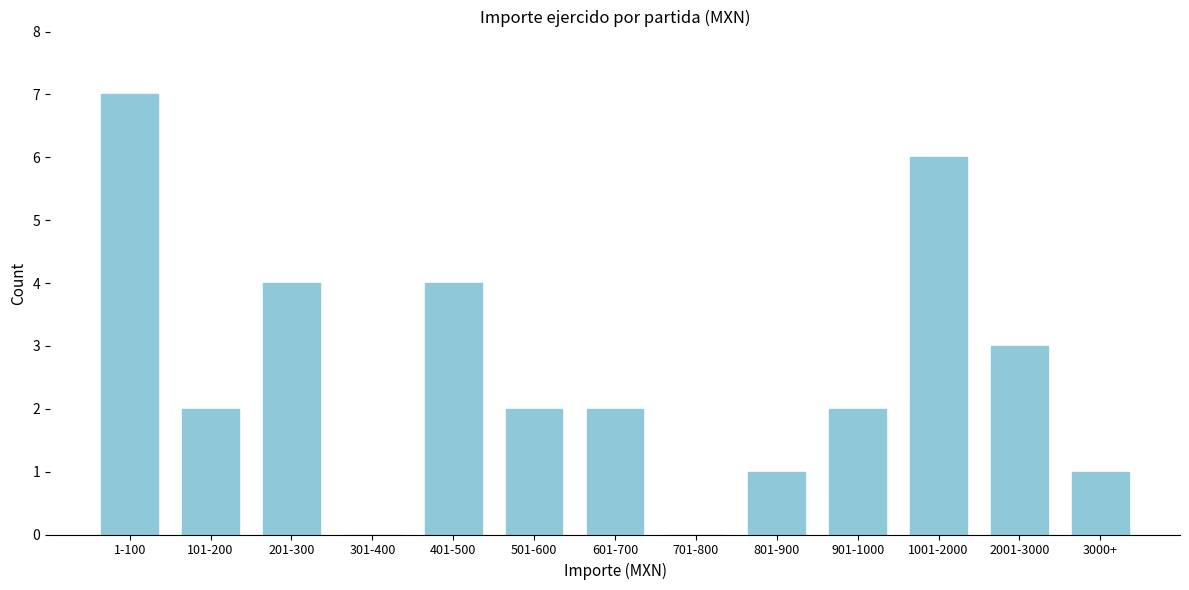

Reading left to right, extract all data points from this chart.

1-100=7	101-200=2	201-300=4	301-400=0	401-500=4	501-600=2	601-700=2	701-800=0	801-900=1	901-1000=2	1001-2000=6	2001-3000=3	3000+=1